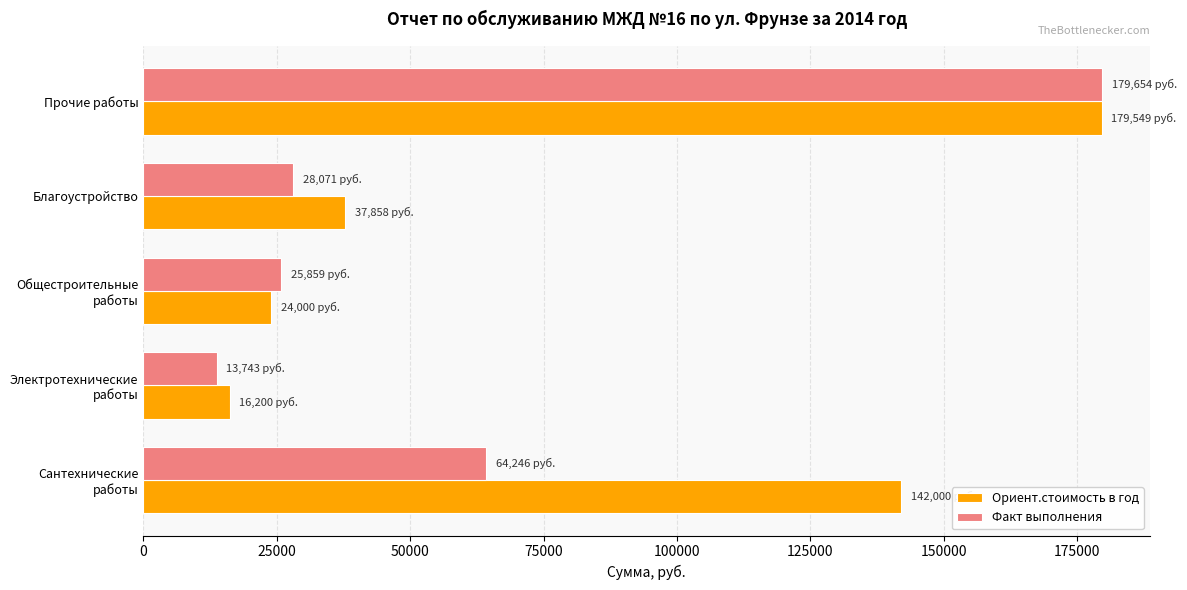

What are all the series names shown in the legend?

Ориент.стоимость в год, Факт выполнения